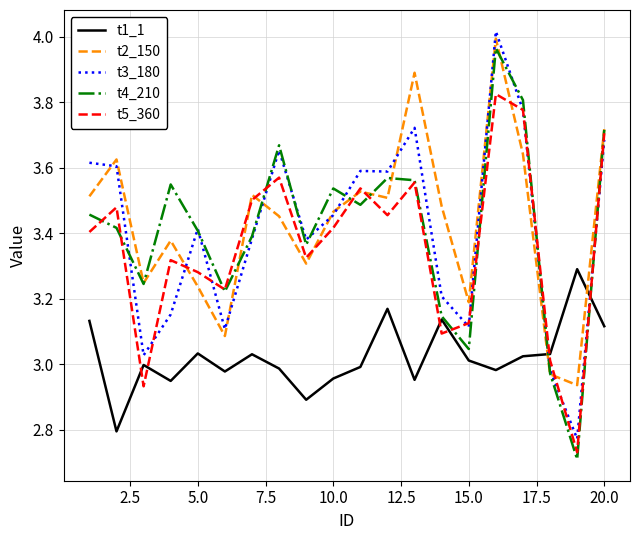

Does the chart display data point markers on the line(s)?

No